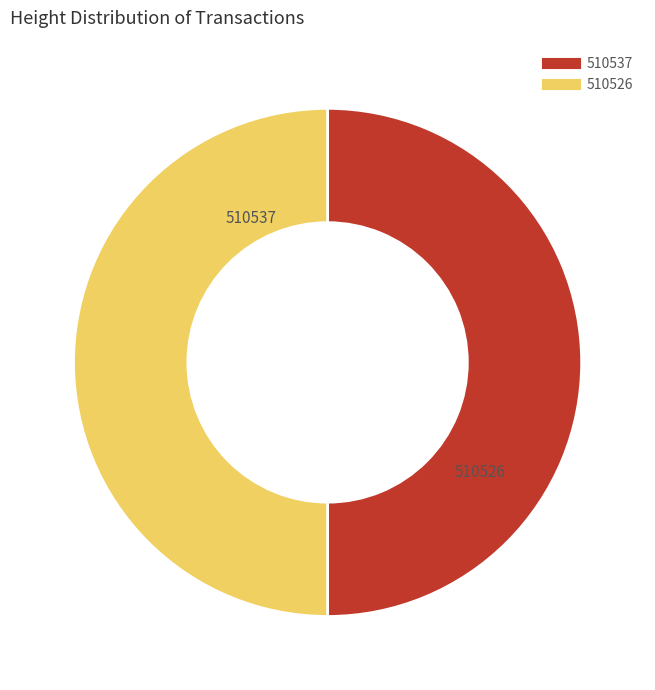

Is it true that 510526 is 50% of the pie?

True